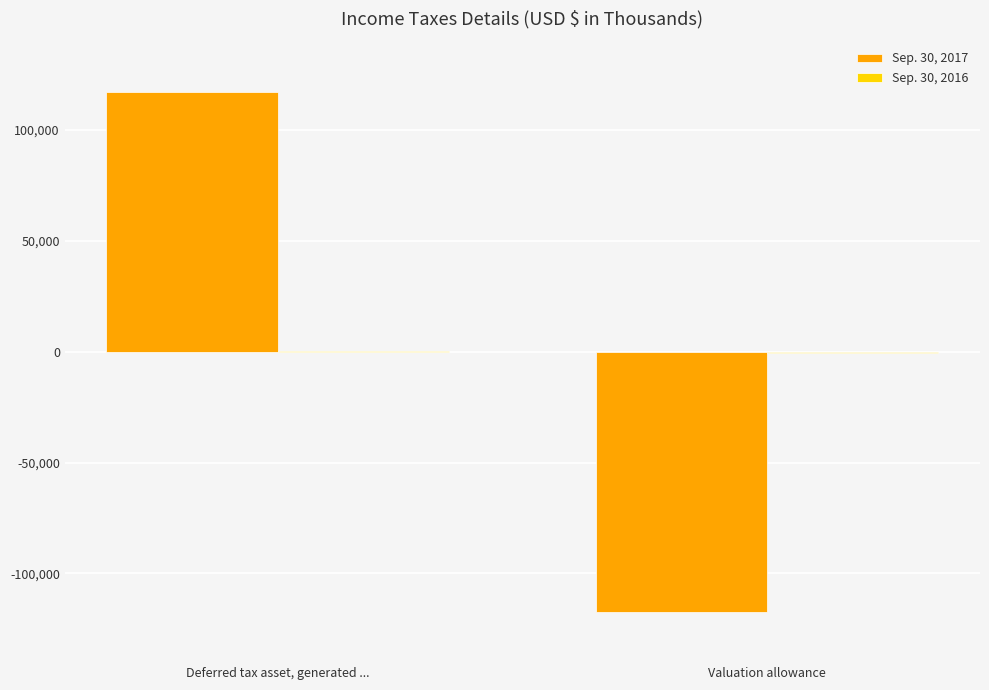

True or false: Sep. 30, 2017 has a value of 194455 at Deferred tax asset, generated ....

False